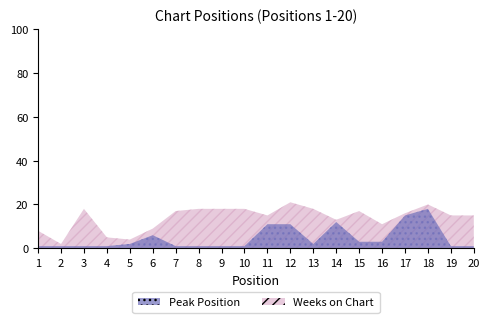

What is the minimum value shown in the chart?

1